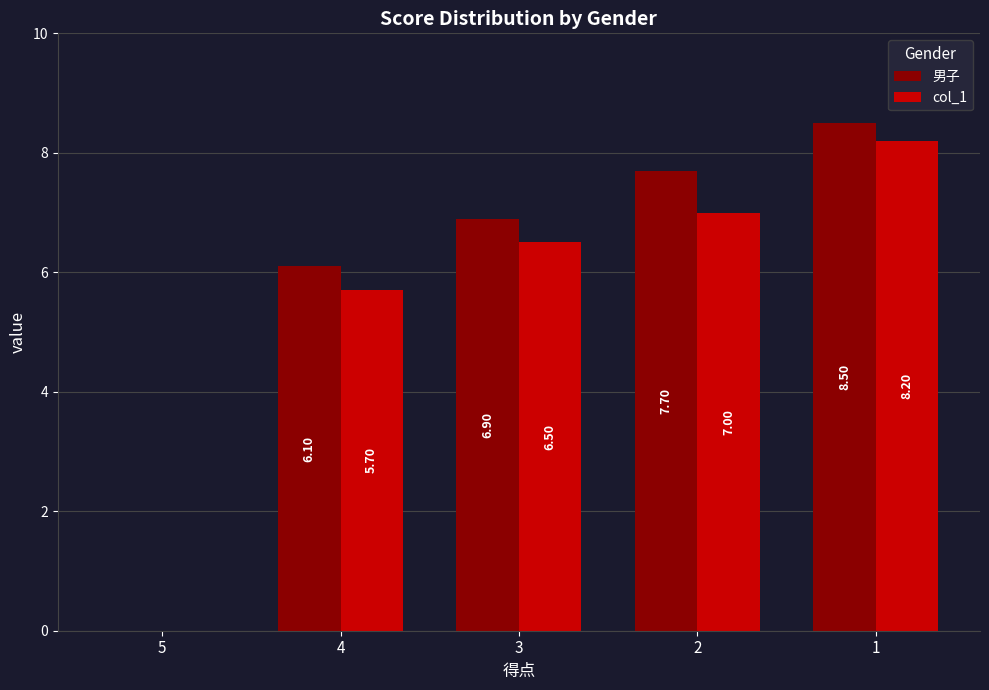

What is the maximum value for 男子?

8.5